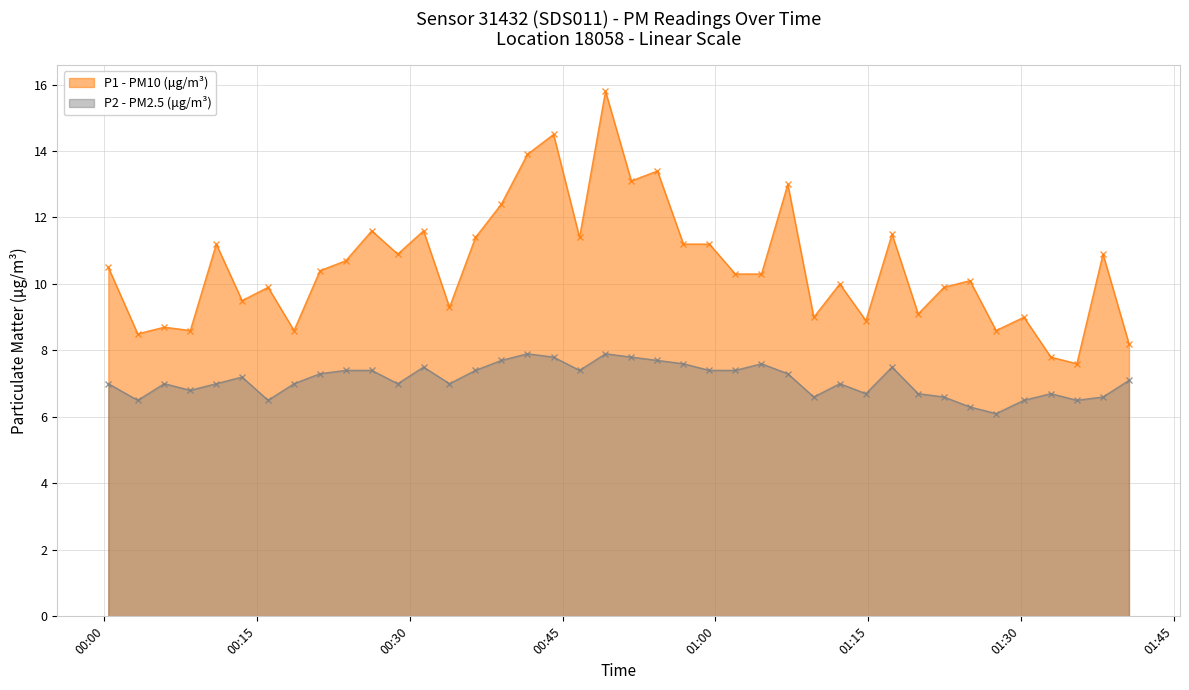

Which series has the largest total across all categories?

P1 - PM10 (μg/m³)